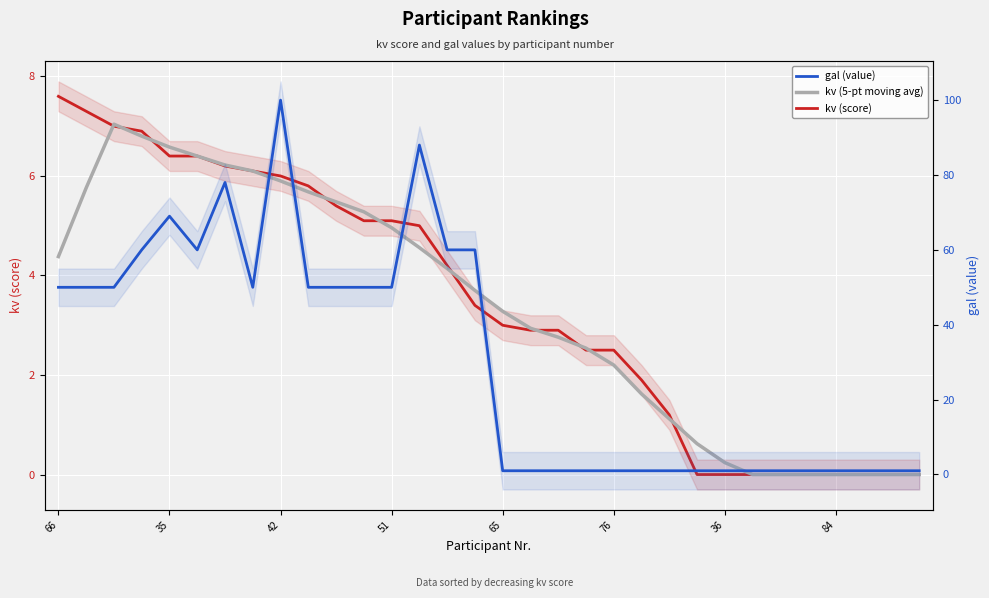

Which series ends up on top after the final intersection of kv (score) and gal (value)?

gal (value)